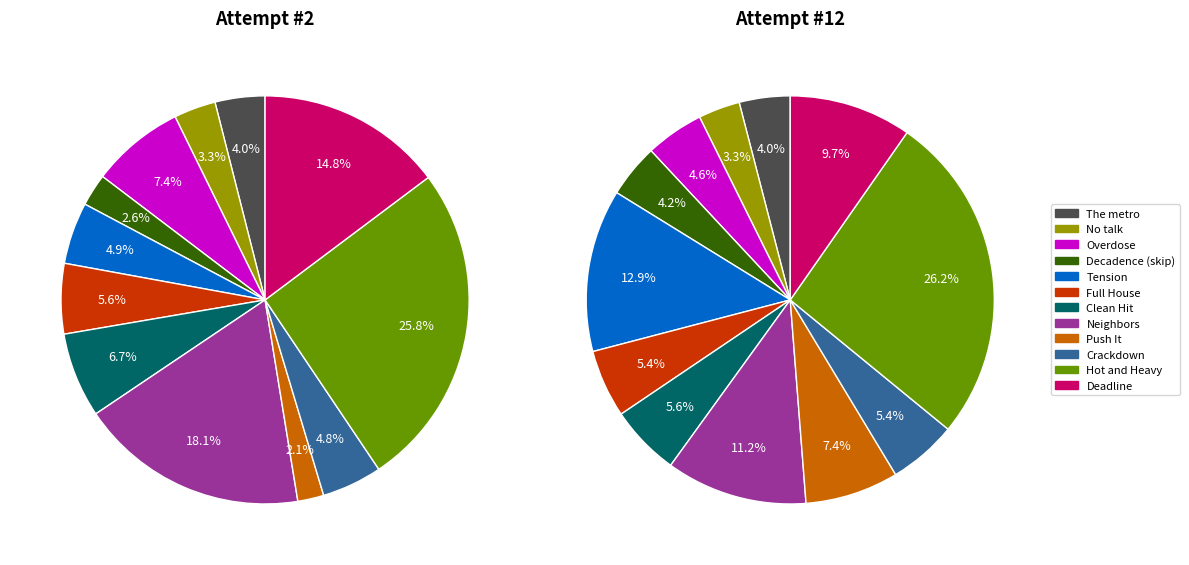

What percentage is NOT represented by Neighbors?

81.9%